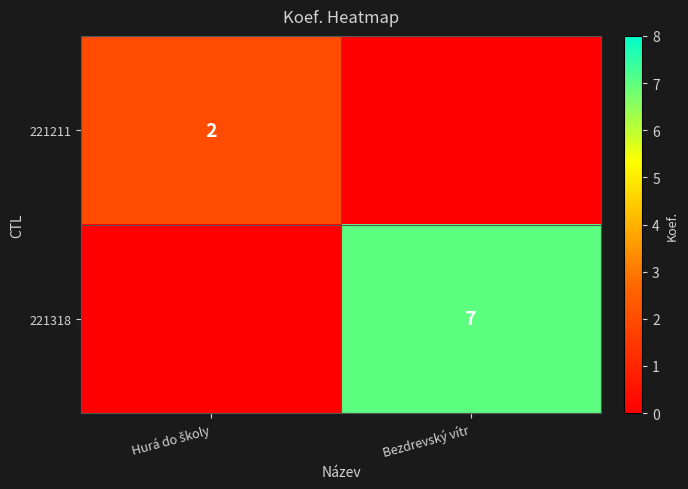

Is it true that 221318 equals 11 at Bezdrevský vítr?

False